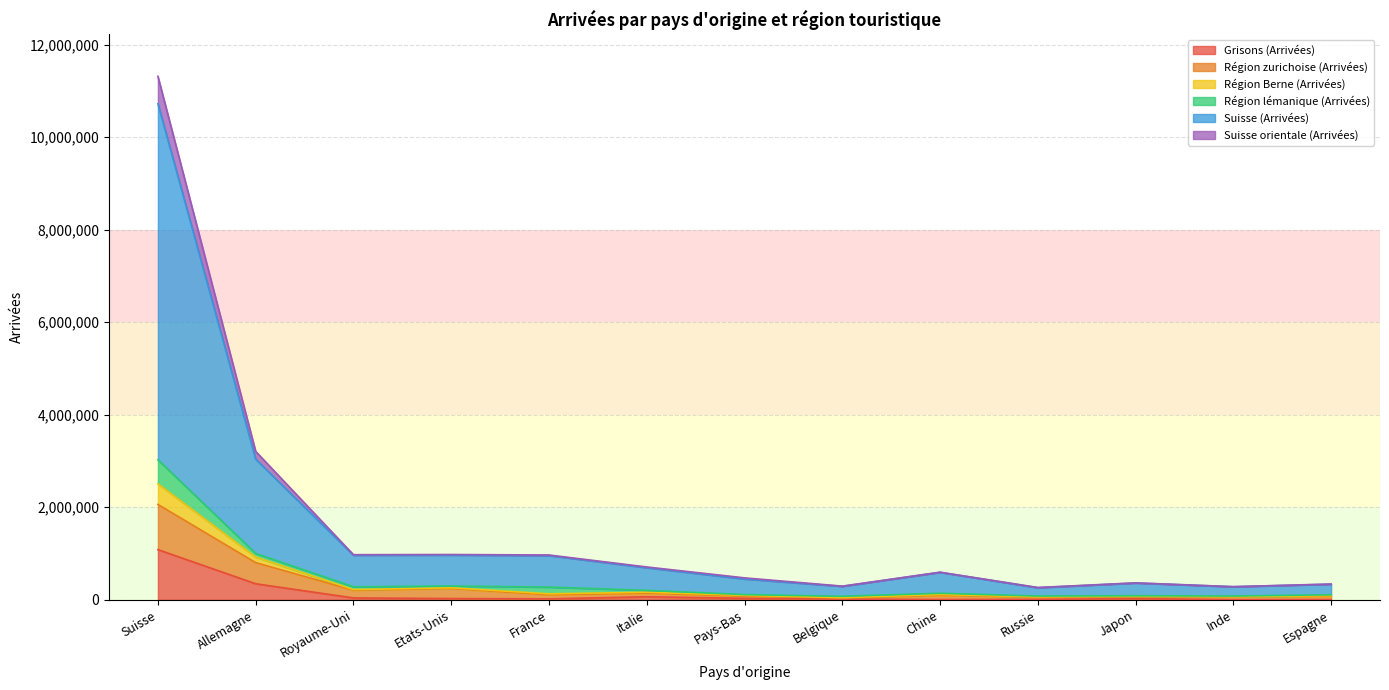

What position from the left is Etats-Unis?

4